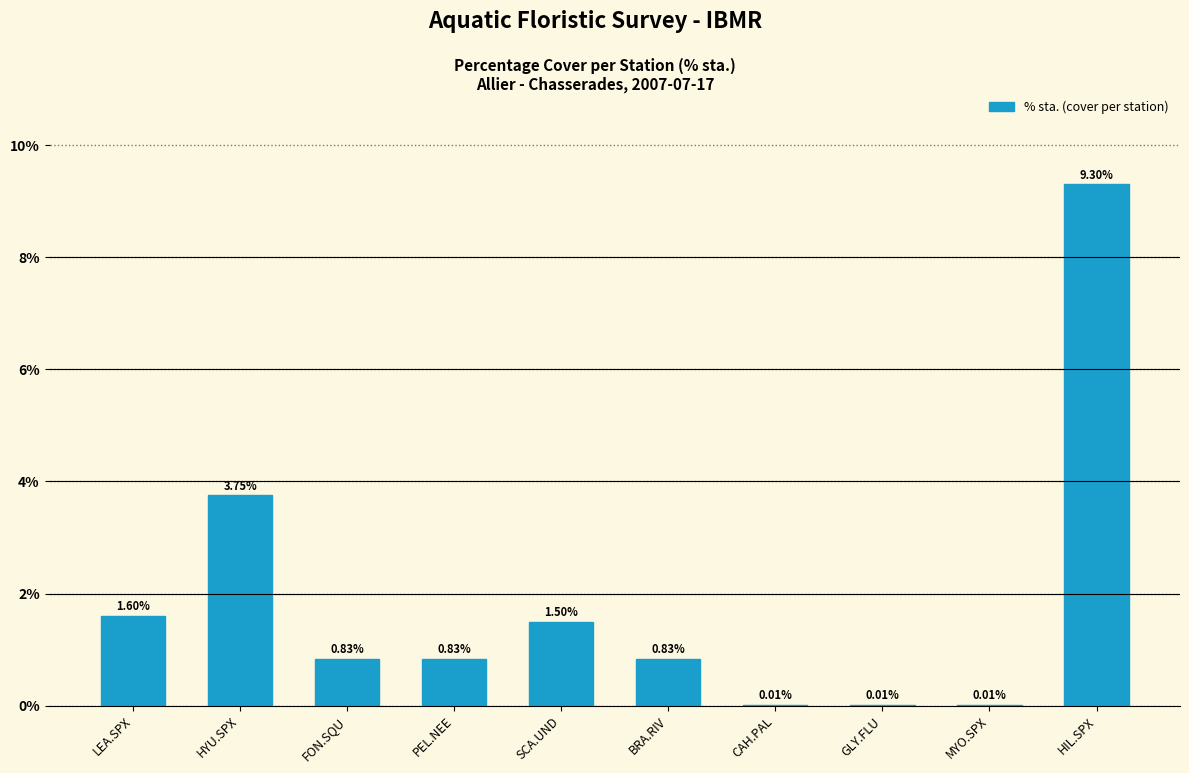

What is the sum of all values?

18.7